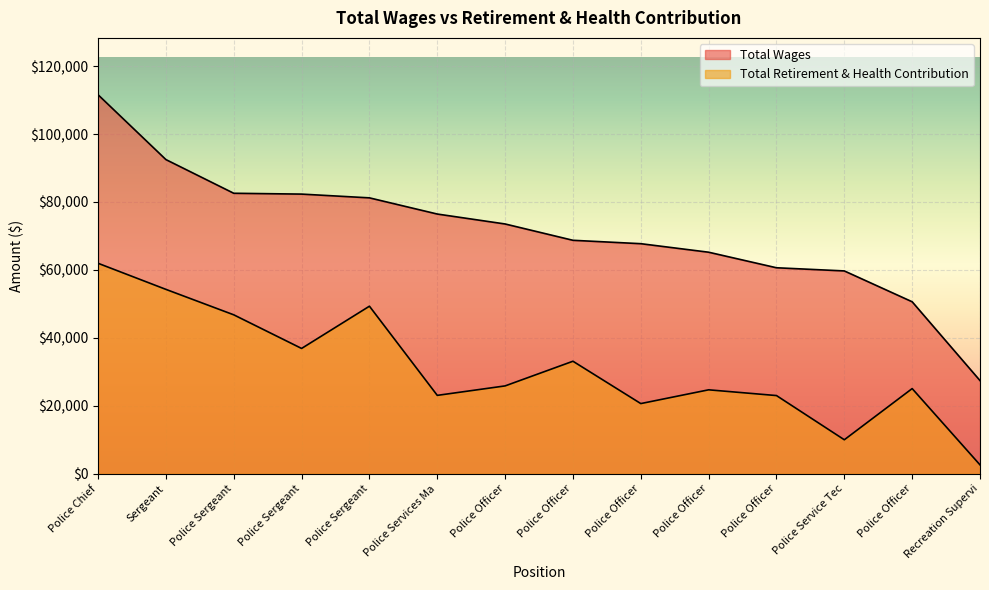

Is it true that Total Retirement & Health Contribution equals 71634 at Sergeant?

False